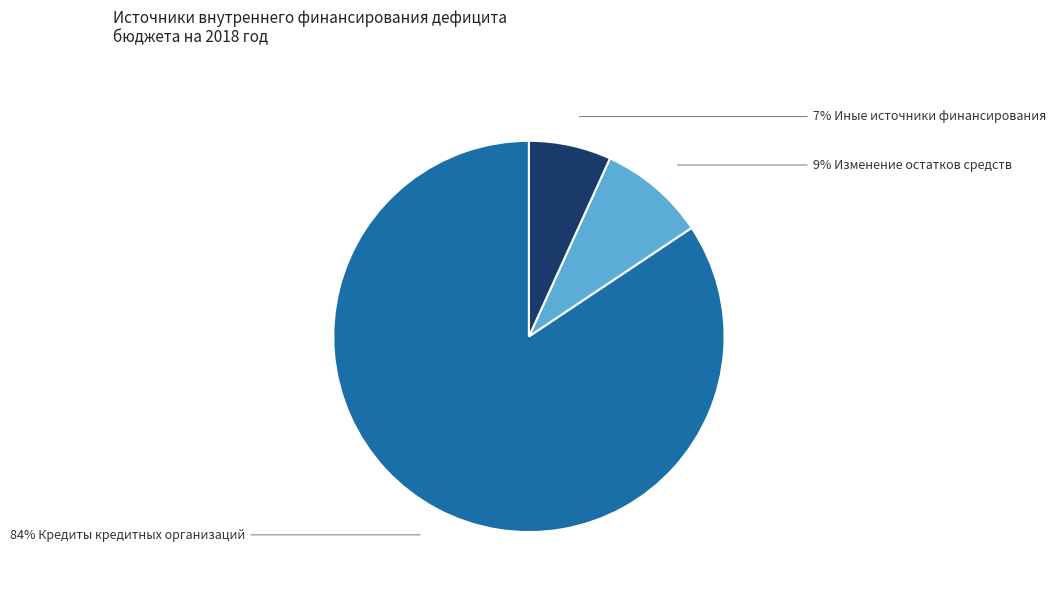

Does any single category account for the majority?

Yes